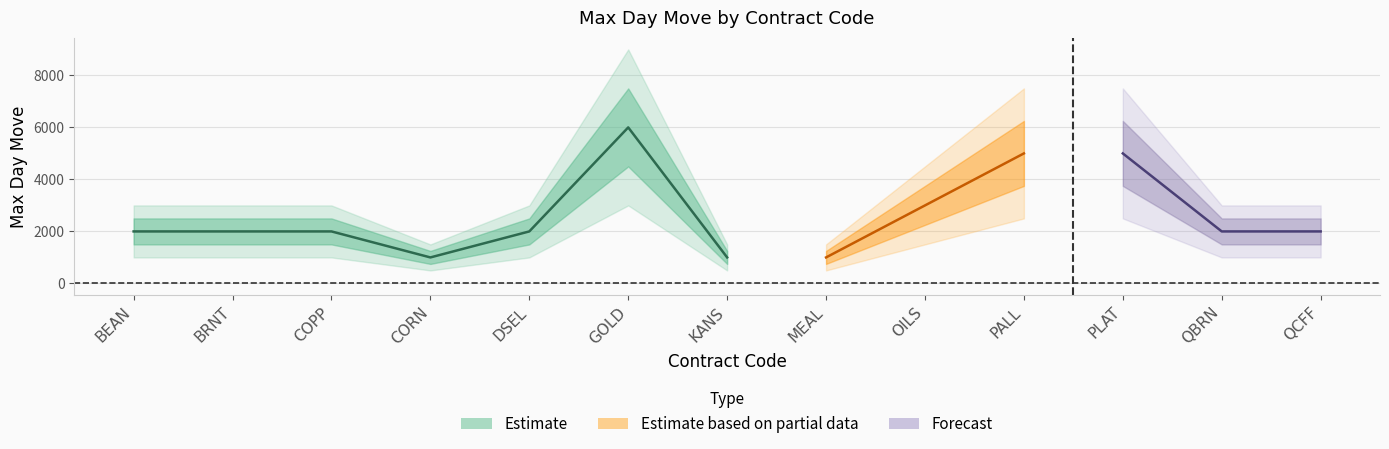

How many points are higher than both their immediate neighbors (excluding endpoints)?

1